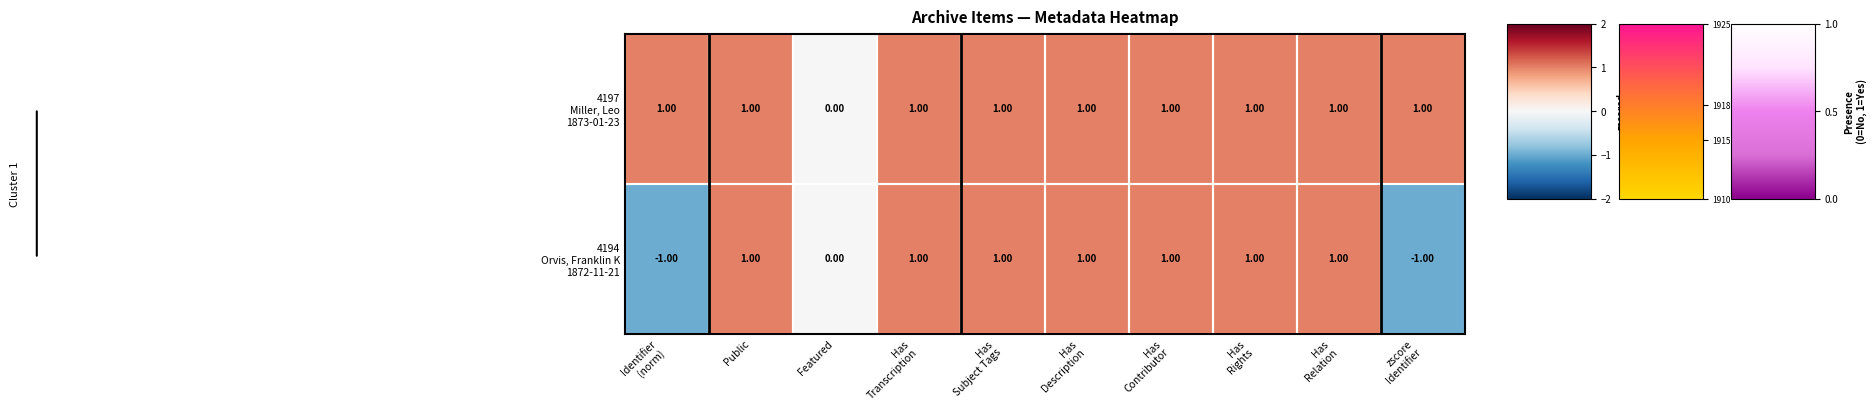

Between Has Transcription and Has Contributor, which series saw the biggest shift?

4197 Miller, Leo 1873-01-23